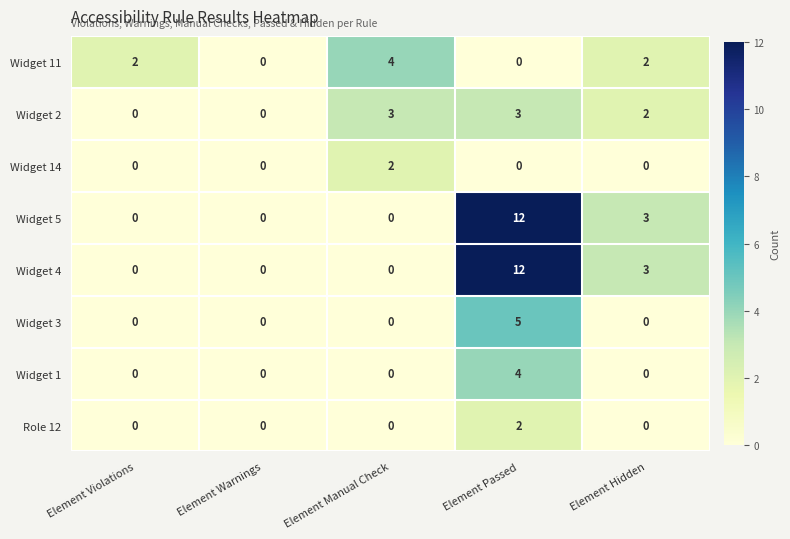

What is the average value of the Widget 4 series?

3